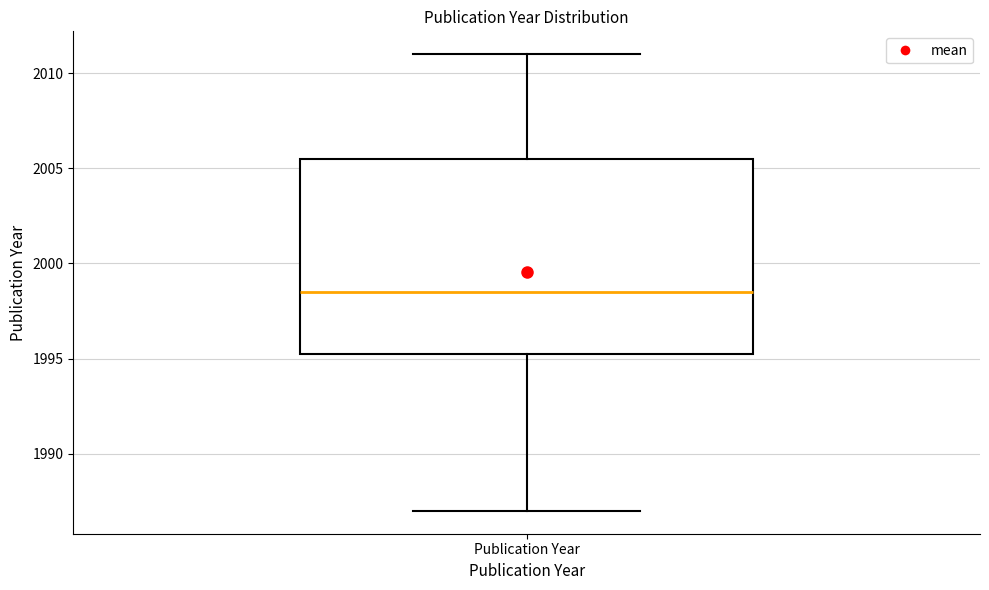

Where is the lower edge of the box for Publication Year on the y-axis? The values are not printed on the chart, so give them approximately, as read against the axis.

1995.5